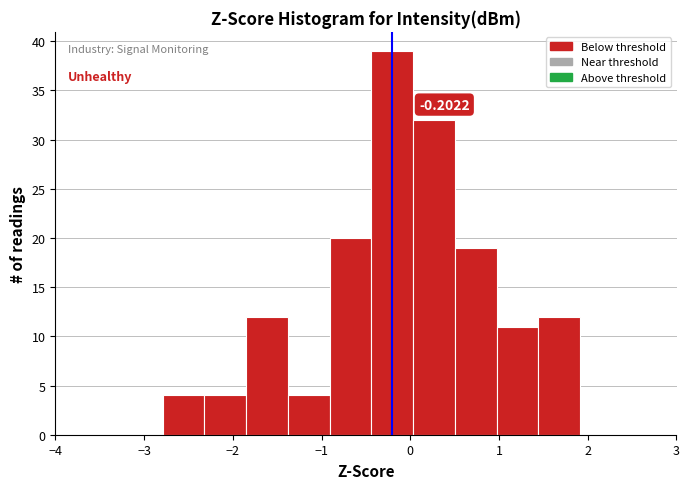

Over which range of the x-axis is the bar tallest?

-0.4 to 0.0